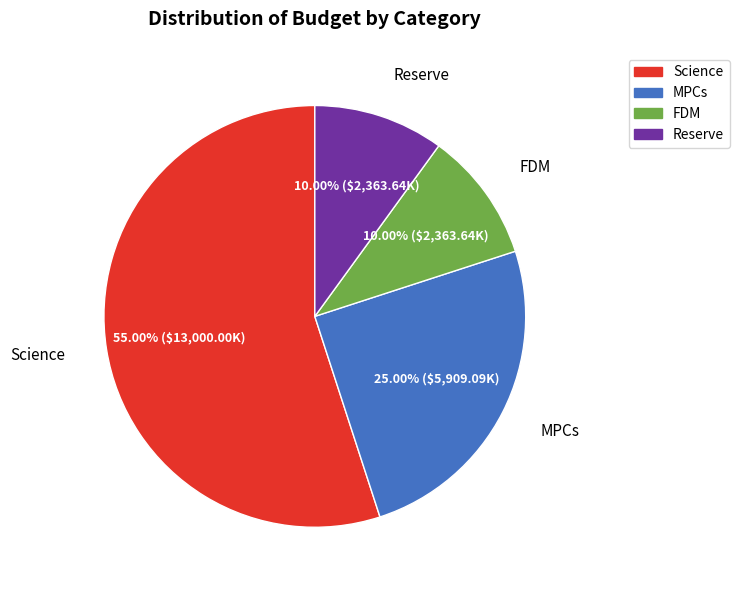

Which slice is the largest?

Science